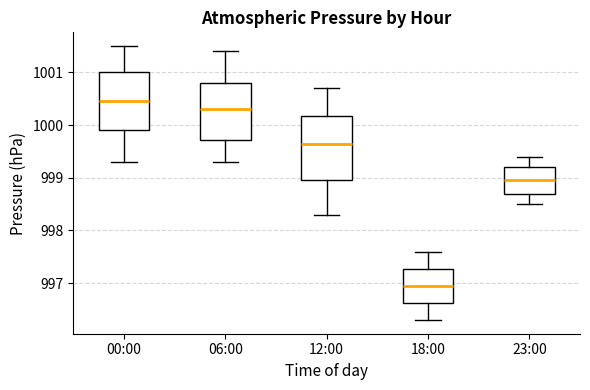

Which box's median line is the highest?

00:00